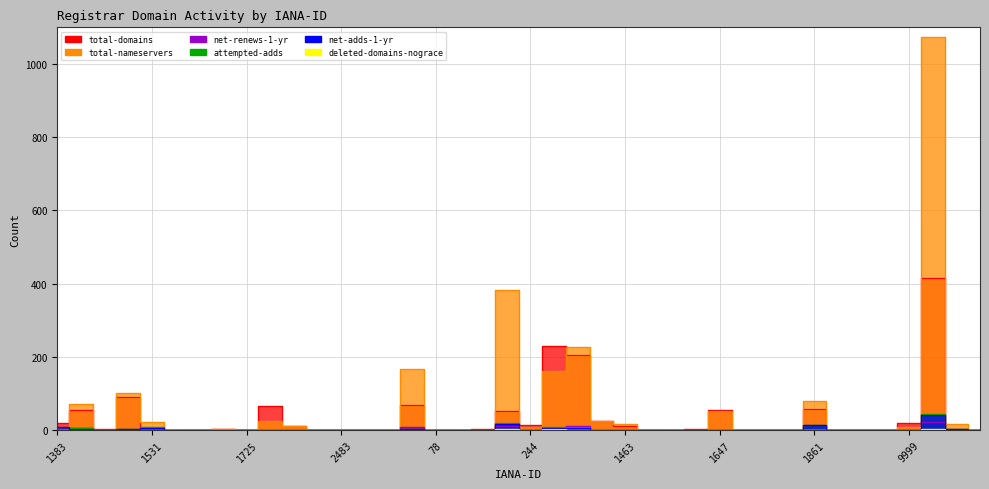

At which category does deleted-domains-nograce reach its first local peak?

141